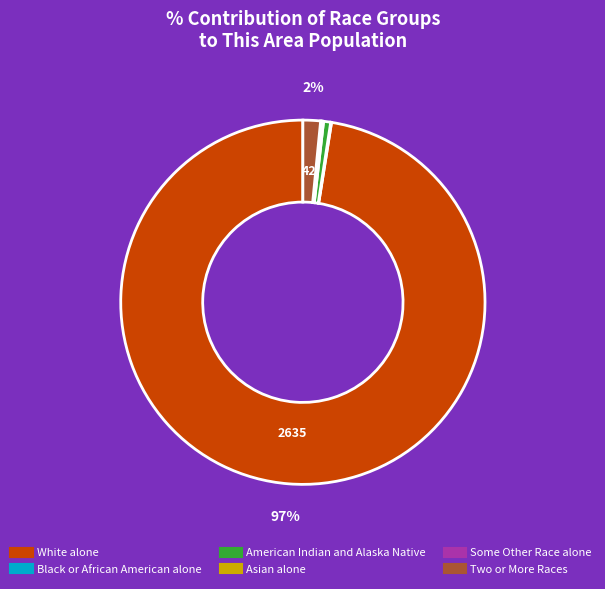

Is the sum of White alone and Two or More Races greater than half?

Yes